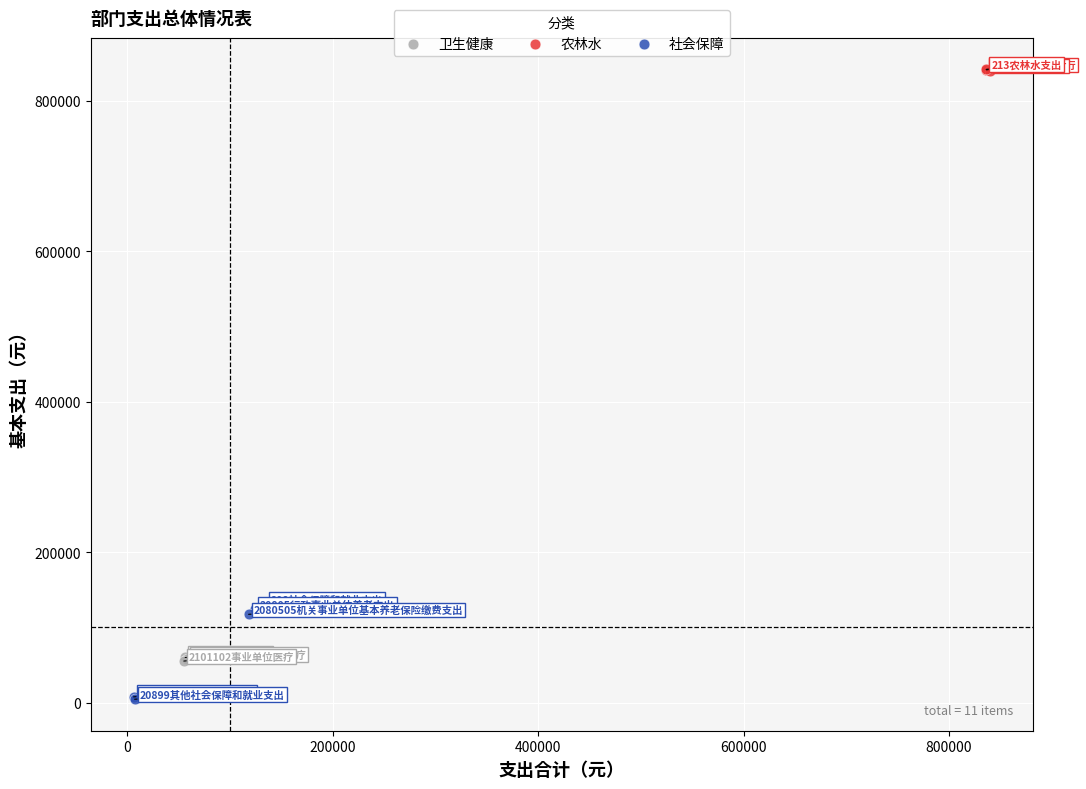

Which series has the largest Y range (max minus min)?

社会保障